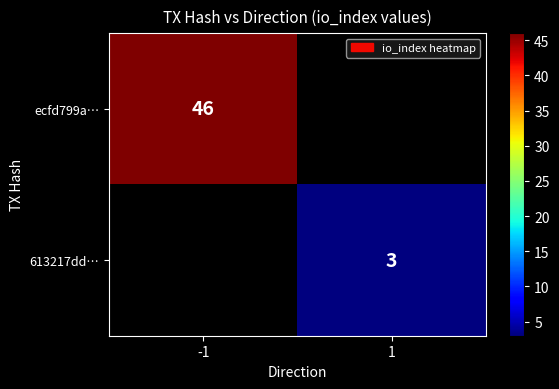

The 613217dd… series shows 1 at 1. True or false?

False